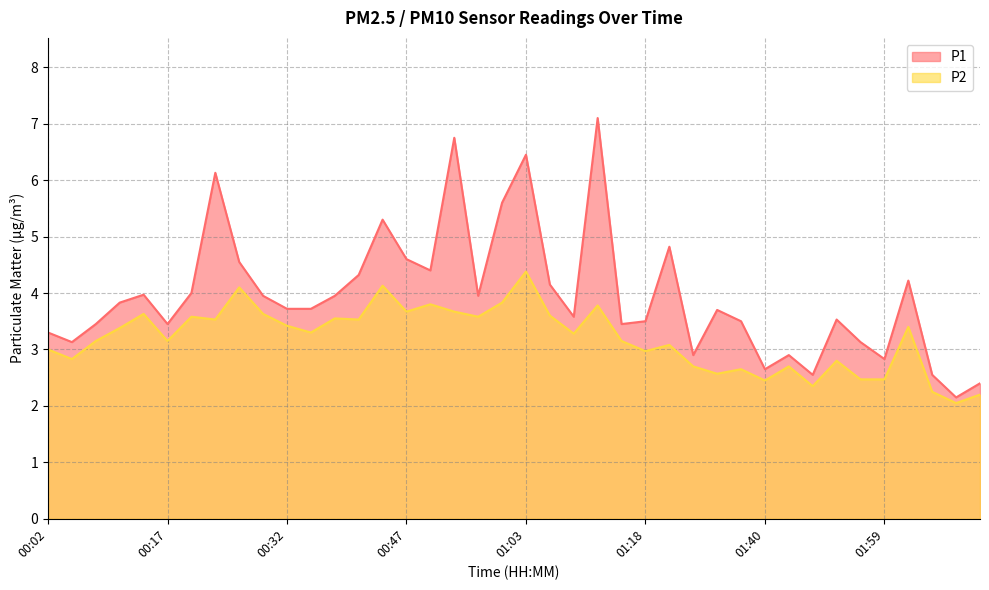

Where is P2 nearest to the value 3?

00:02